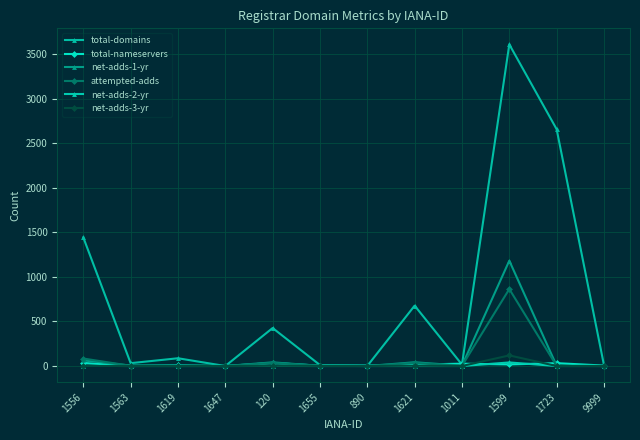

The value of net-adds-1-yr at 1556 is 63. True or false?

True